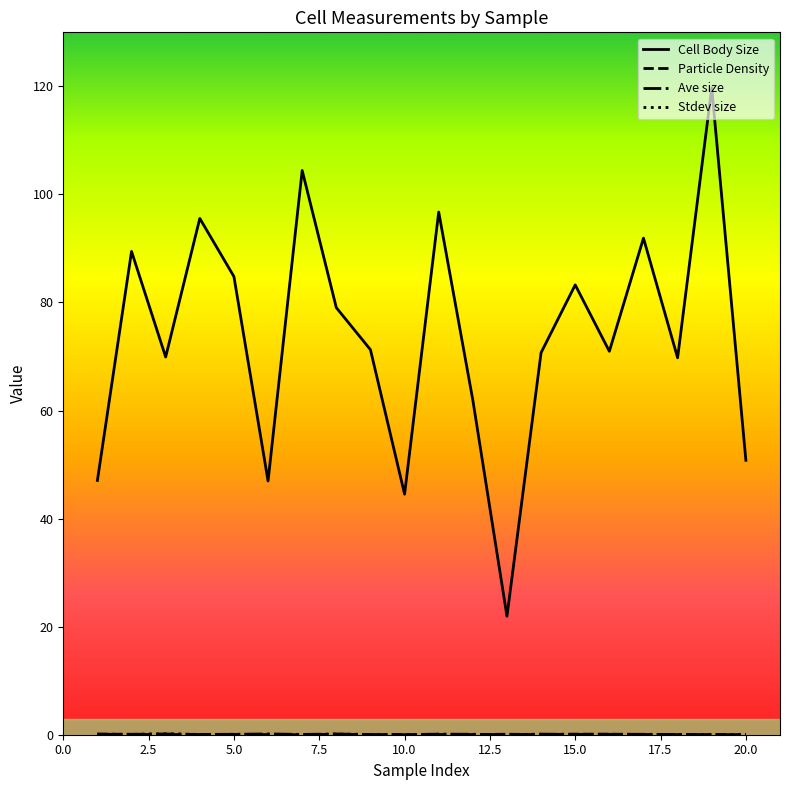

Which series has the largest total across all categories?

Cell Body Size